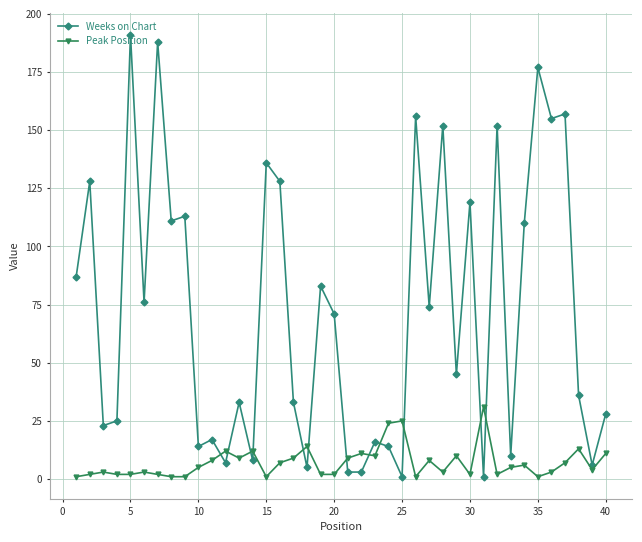

List the series in order of their peak value, highest first.

Weeks on Chart, Peak Position